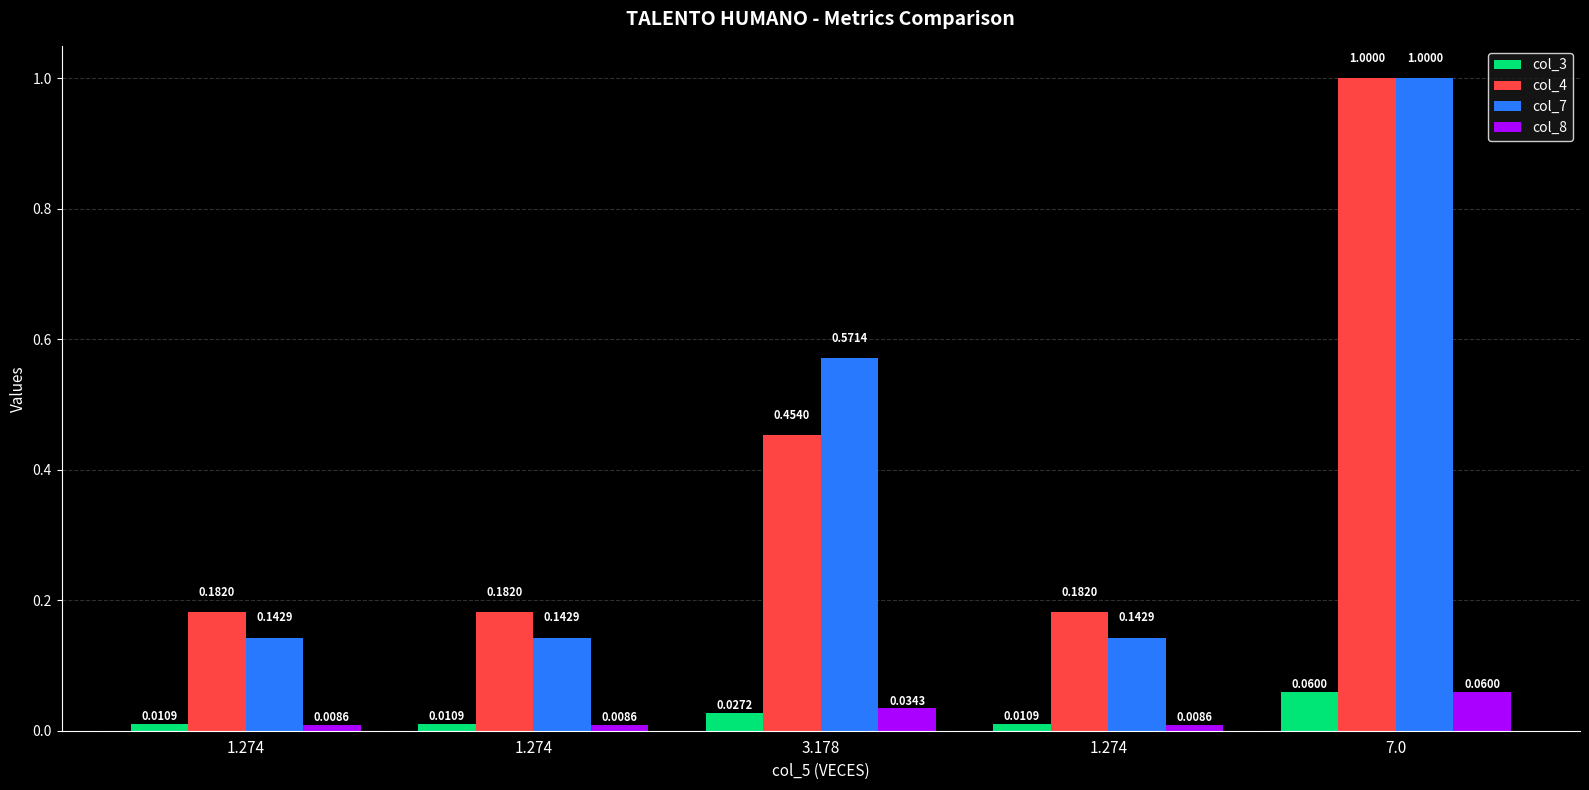

Which category has the highest value in the col_3 series?

7.0